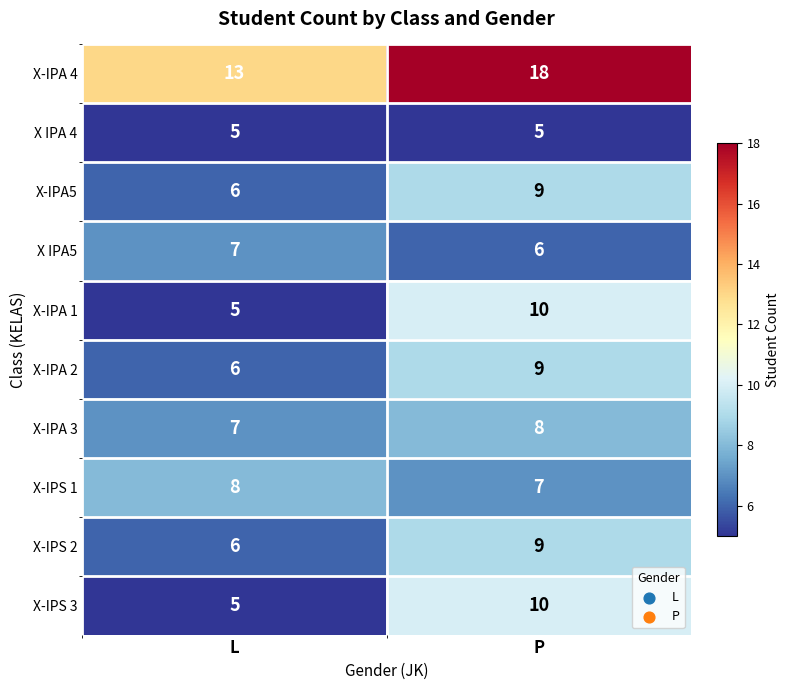

What is the spread (max minus min) of values at P?

13